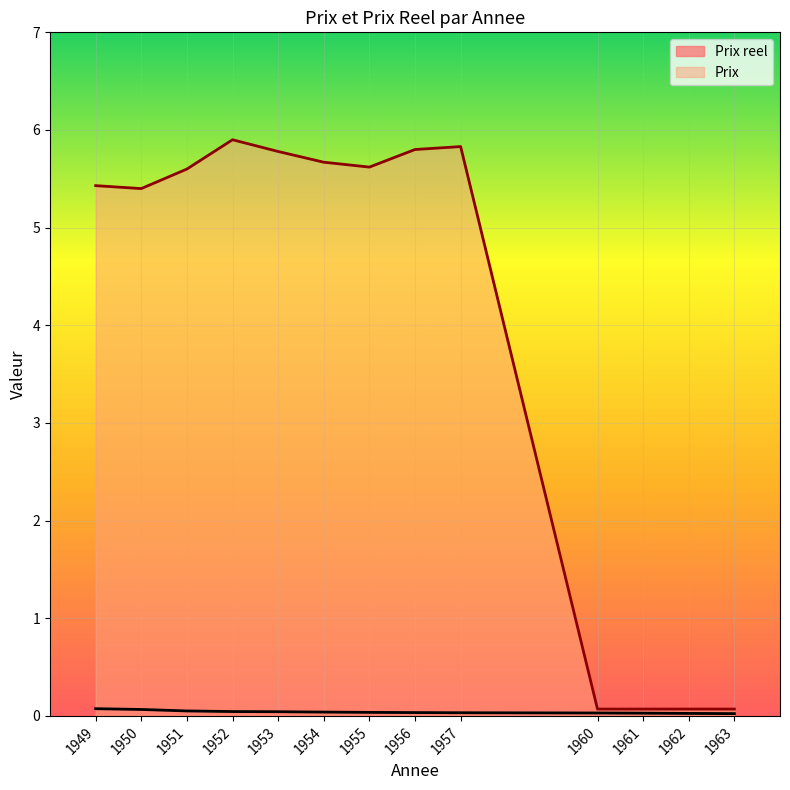

Reading right to left, transcribe all the data shown in this chart.

Prix reel: 1963=0.0	1962=0.0	1961=0.0	1960=0.0	1957=0.0	1956=0.0	1955=0.0	1954=0.0	1953=0.0	1952=0.0	1951=0.1	1950=0.1	1949=0.1
Prix: 1963=0.1	1962=0.1	1961=0.1	1960=0.1	1957=5.8	1956=5.8	1955=5.6	1954=5.7	1953=5.8	1952=5.9	1951=5.6	1950=5.4	1949=5.4